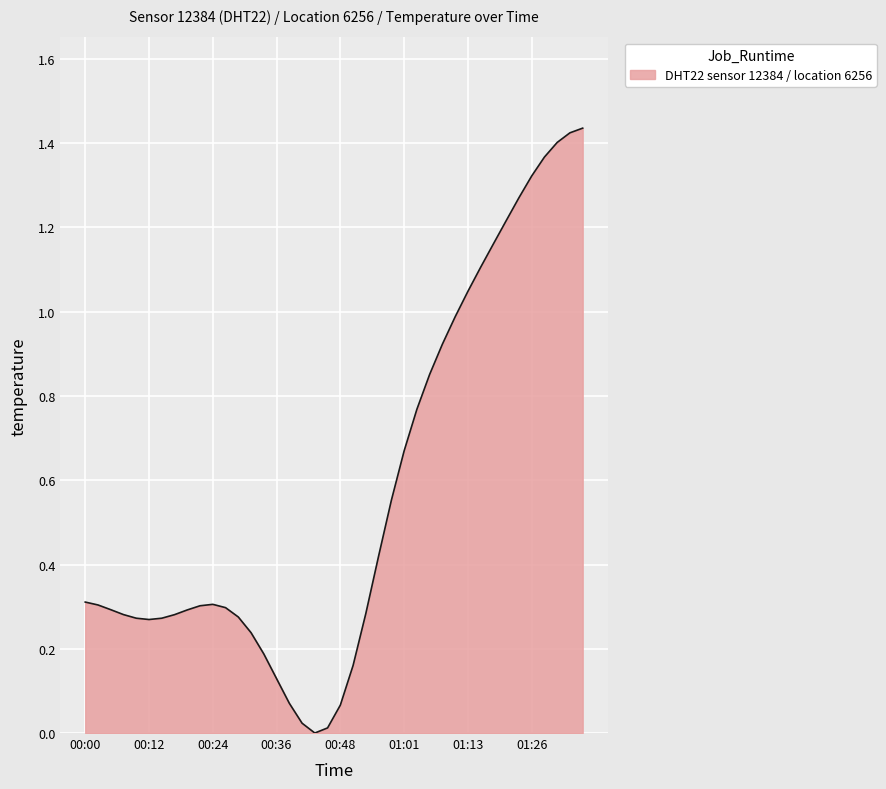

How many lines are shown in the chart?

1